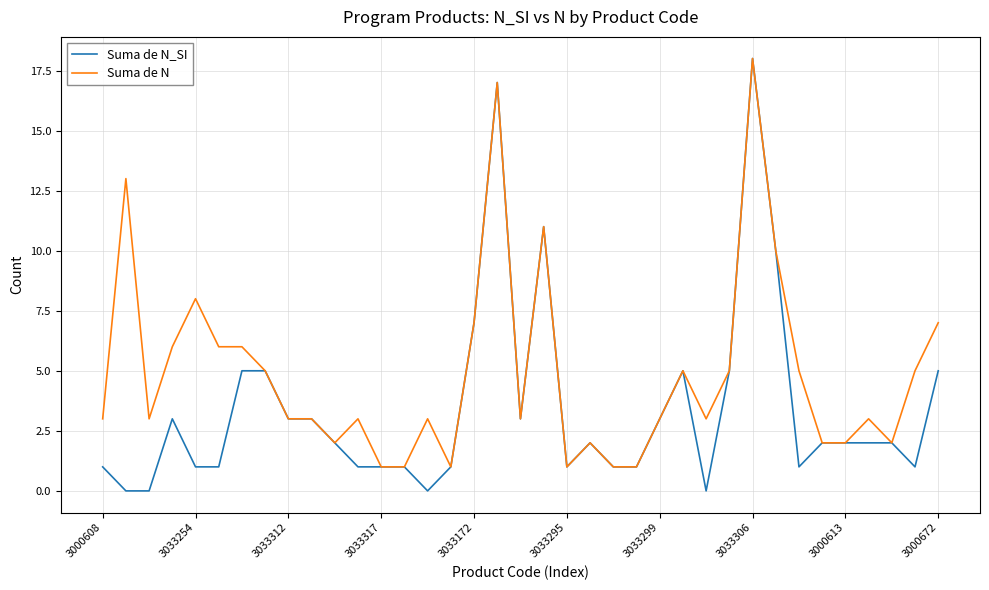

Rank the series by their average value, from highest to lowest.

Suma de N, Suma de N_SI